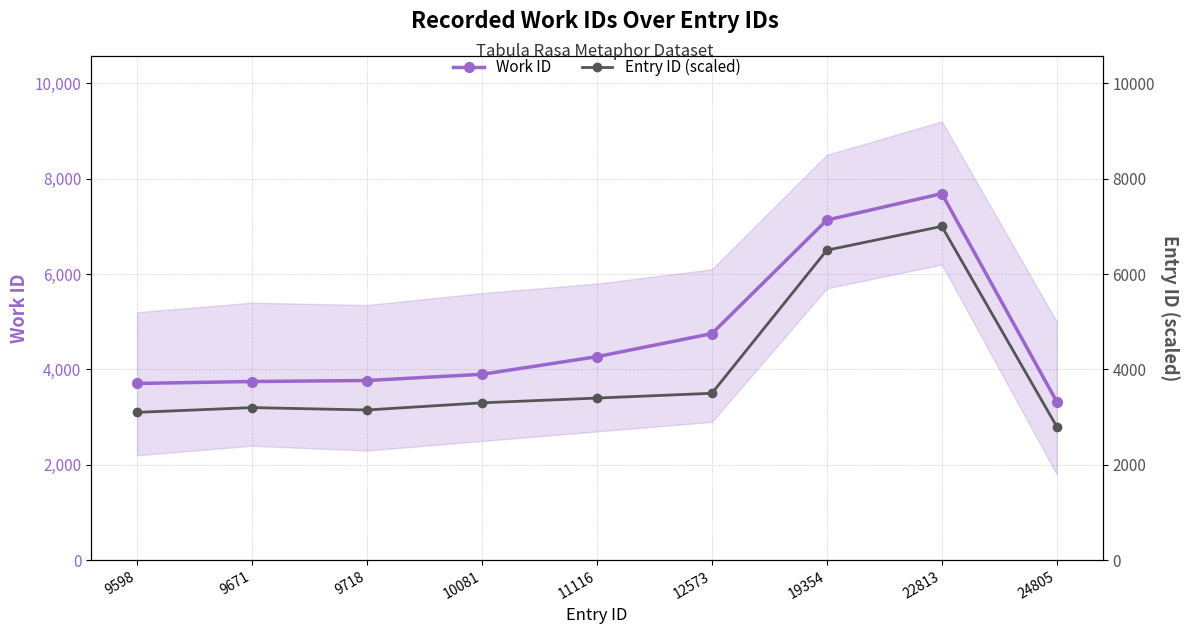

The value of Entry ID (scaled) at 11116 is 4765. True or false?

False